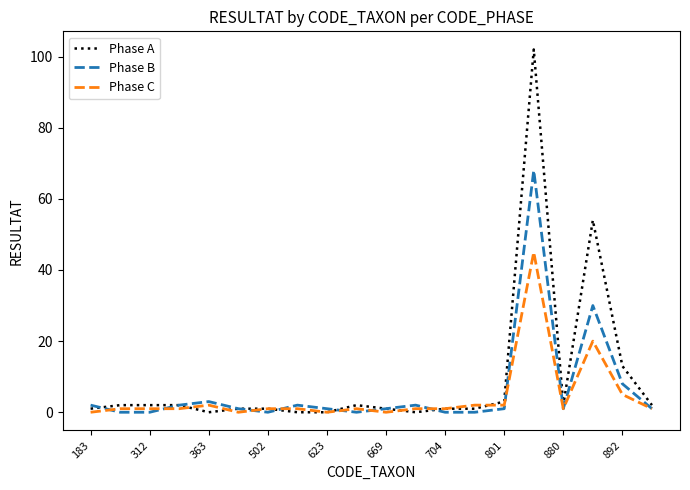

Which series has the largest range (max minus min)?

Phase A